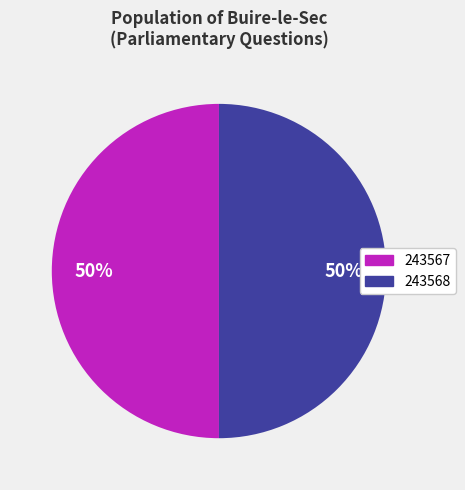

Do 243568 and 243567 together represent more than half of the pie?

Yes